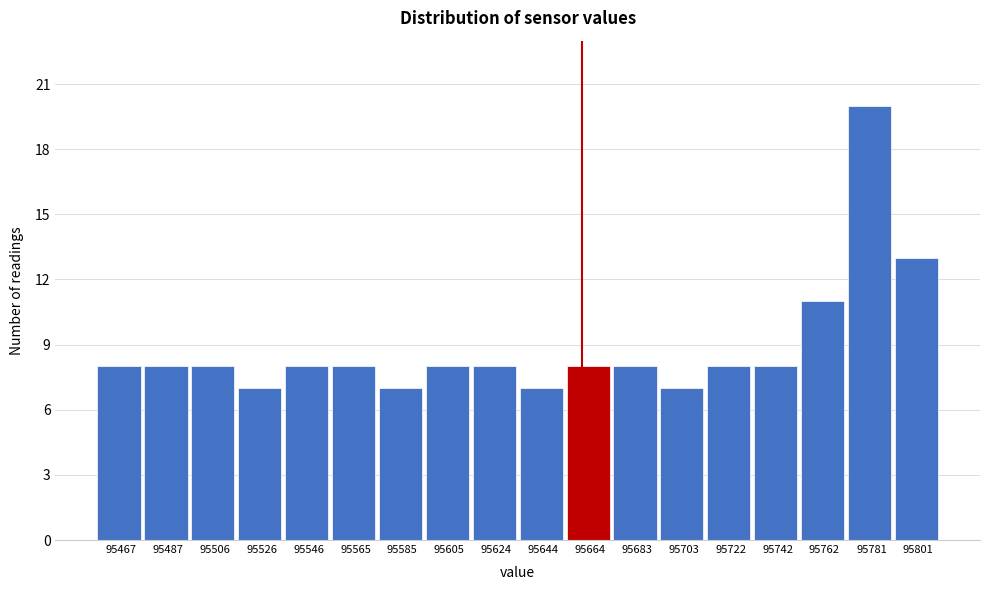

Reading left to right, transcribe all the data shown in this chart.

95467=8	95487=8	95506=8	95526=7	95546=8	95565=8	95585=7	95605=8	95624=8	95644=7	95664=8	95683=8	95703=7	95722=8	95742=8	95762=11	95781=20	95801=13